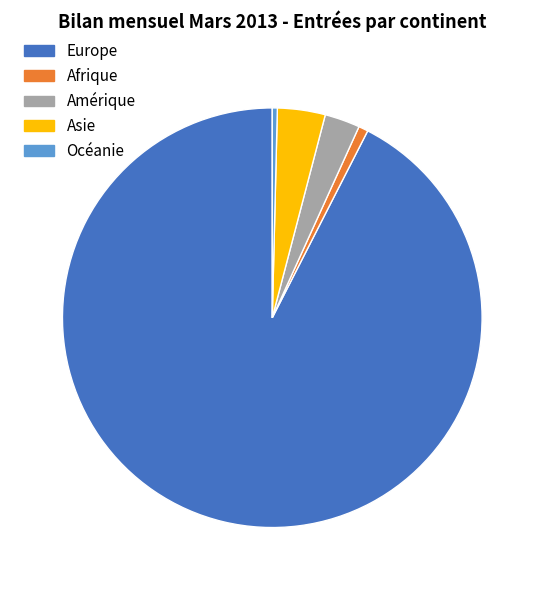

Between Amérique and Océanie, which is larger?

Amérique